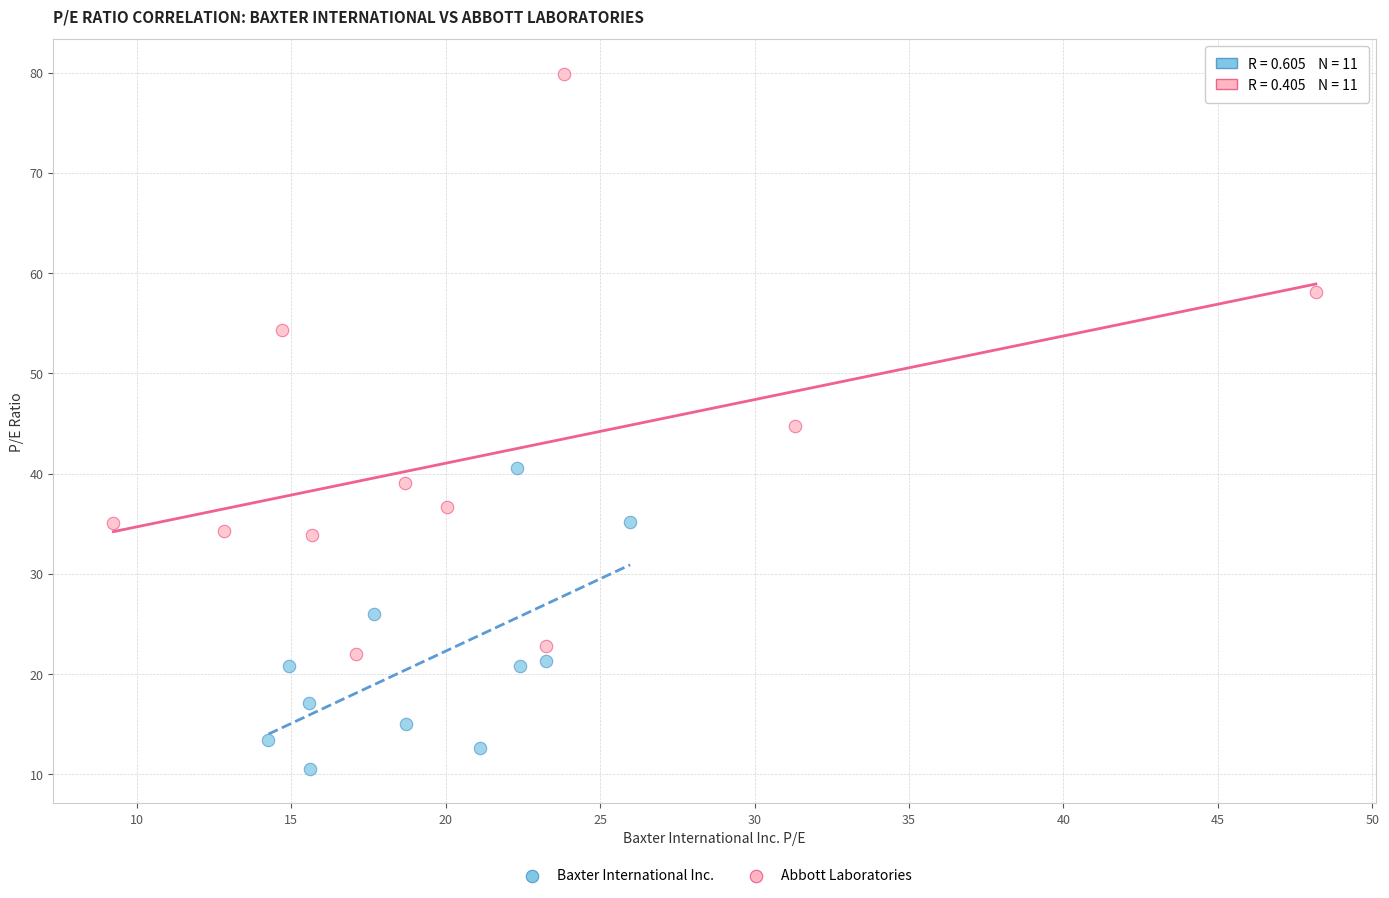

Which series reaches the maximum Y coordinate?

Abbott Laboratories